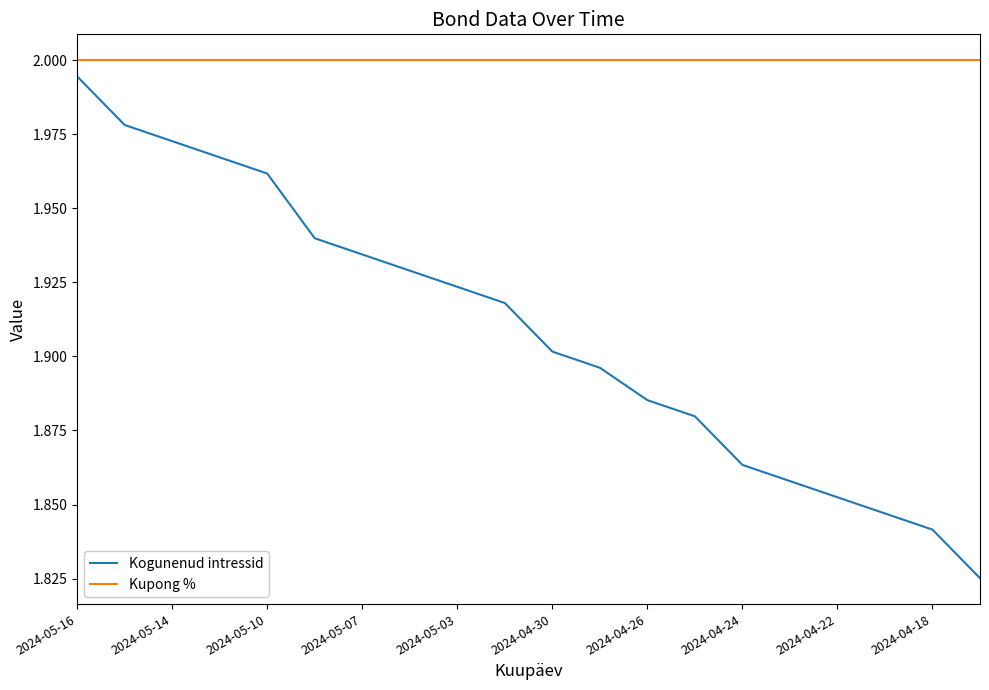

Which series has the widest spread of values?

Kogunenud intressid